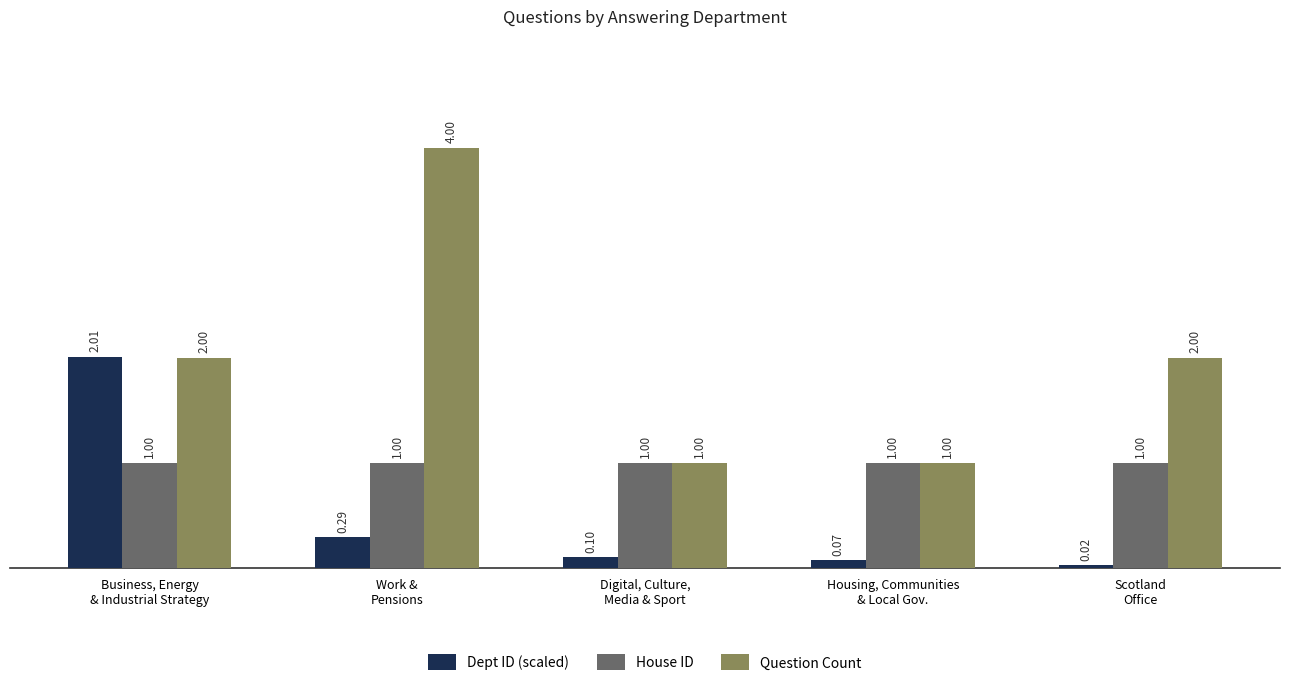

List the series in order of their overall mean, highest first.

Question Count, House ID, Dept ID (scaled)